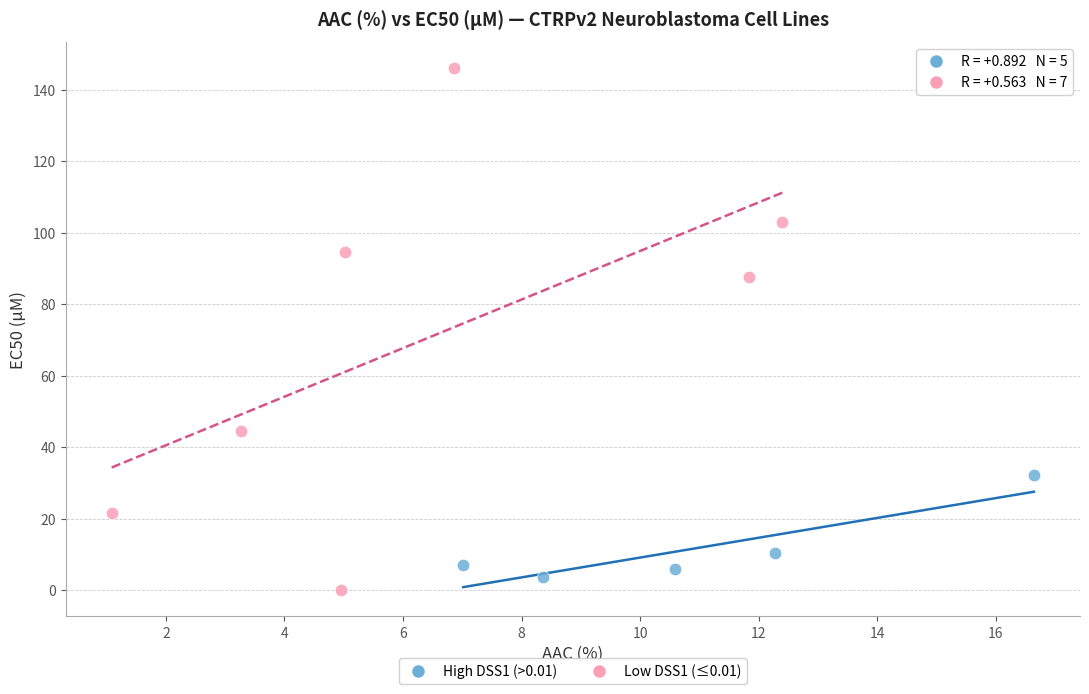

Which series contains the highest Y value?

Low DSS1 (≤0.01)